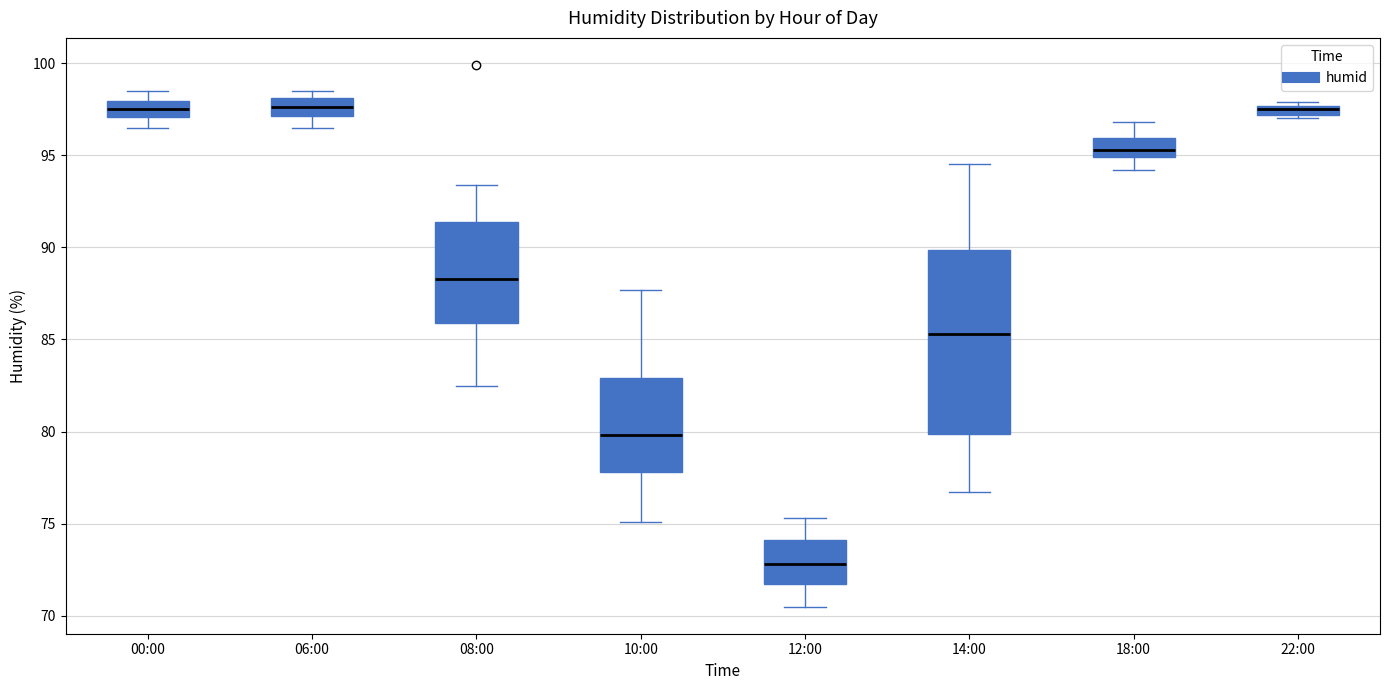

Where does the lower whisker of the box for 00:00 end on the y-axis? The values are not printed on the chart, so give them approximately, as read against the axis.

96.5